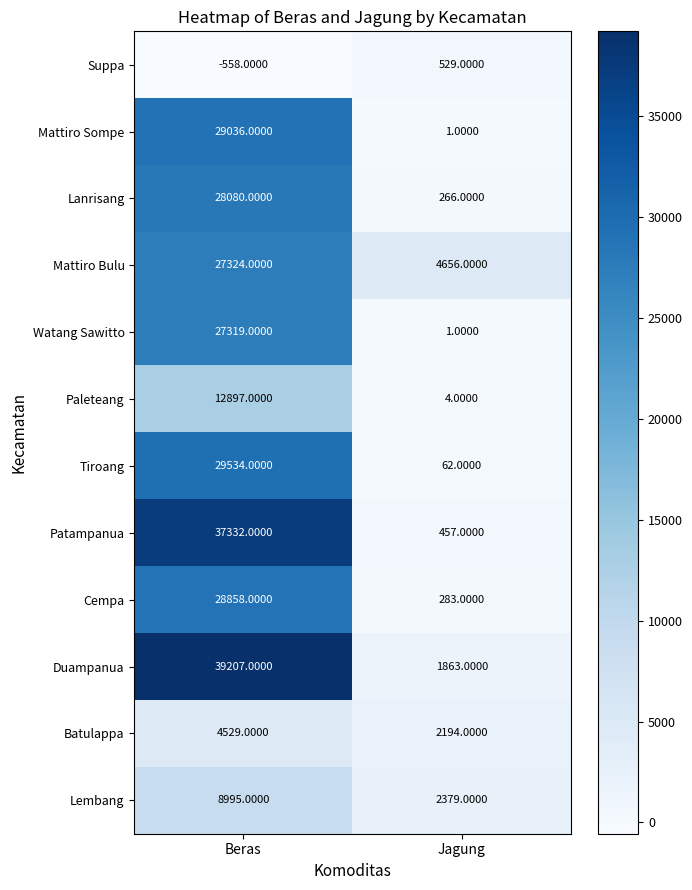

At which label is Paleteang closest to 6450?

Jagung